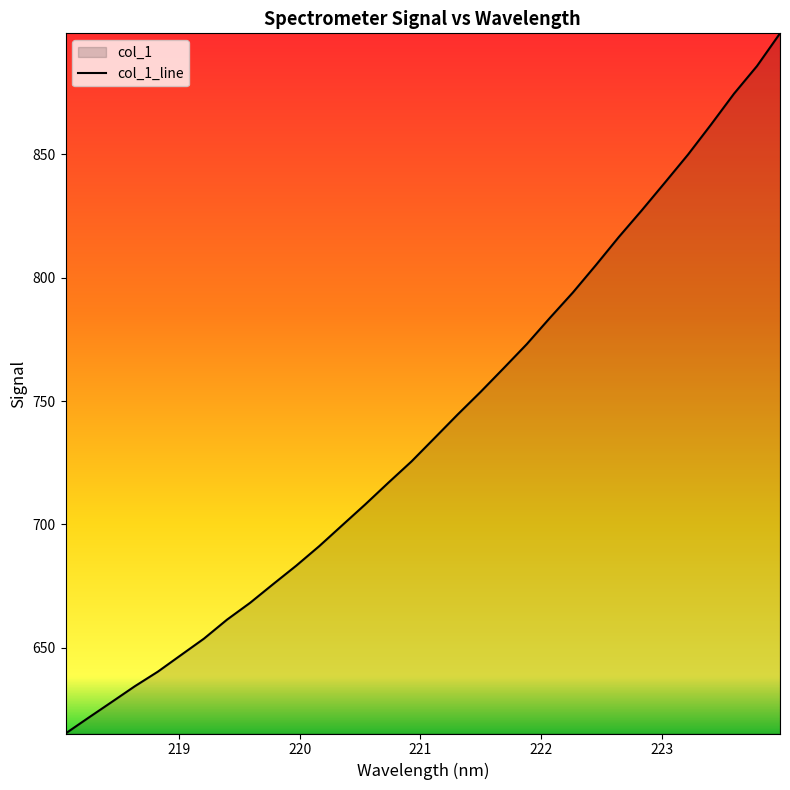

Rank the categories by value from highest to lowest.

223.9802, 223.7895, 223.5987, 223.408, 223.2172, 223.0264, 222.8355, 222.6447, 222.4538, 222.263, 222.0721, 221.8812, 221.6902, 221.4993, 221.3083, 221.1174, 220.9264, 220.7354, 220.5444, 220.3533, 220.1623, 219.9712, 219.7801, 219.589, 219.3979, 219.2067, 219.0156, 218.8244, 218.6332, 218.442, 218.2508, 218.0596